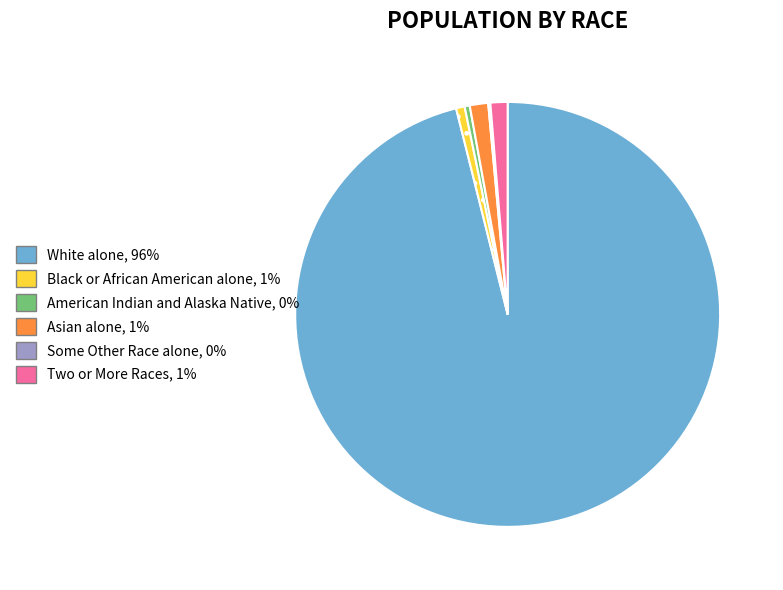

Is there any slice that represents more than half of the pie?

Yes